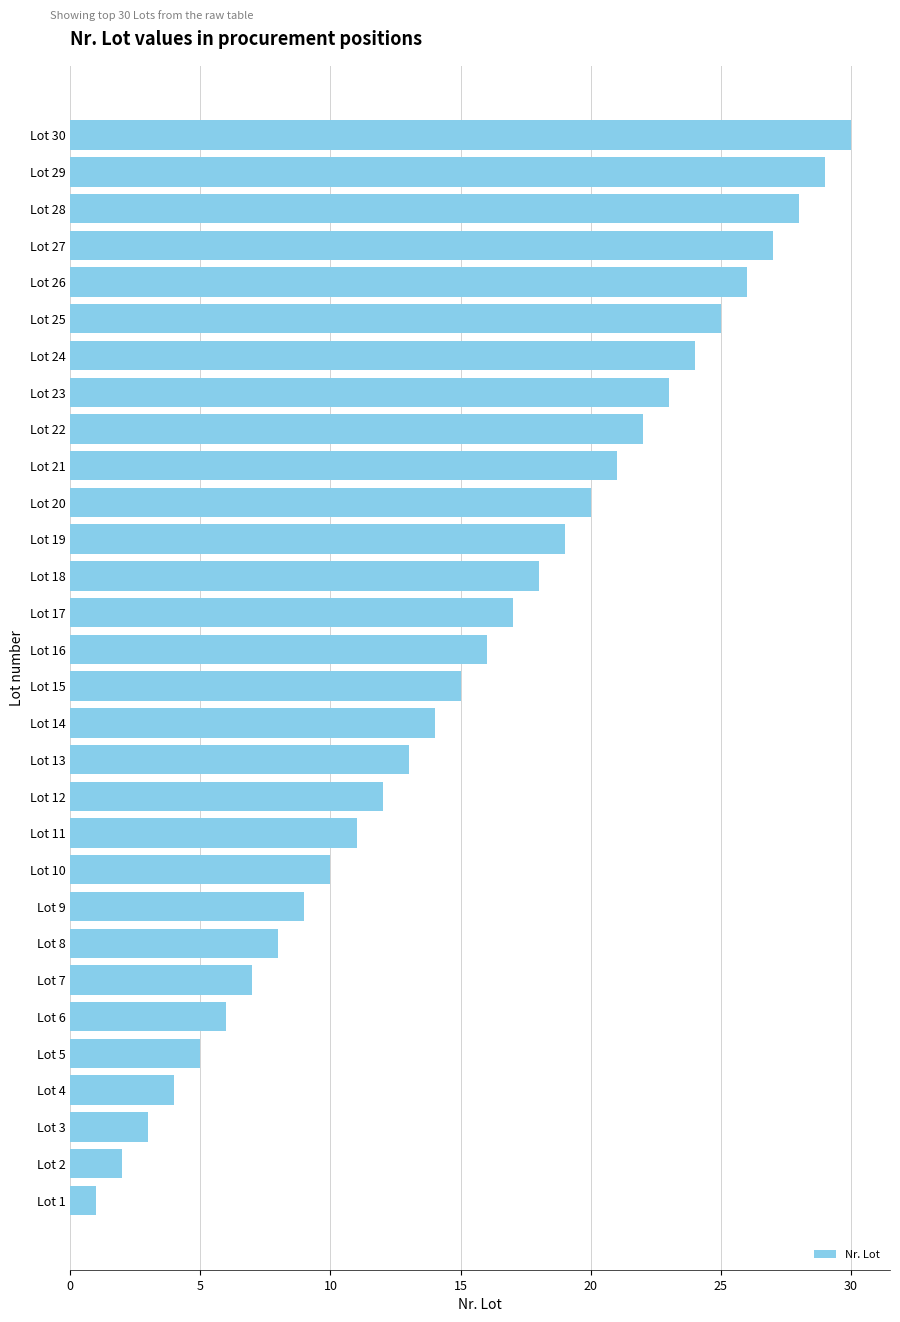

What is the maximum value shown in the chart?

30